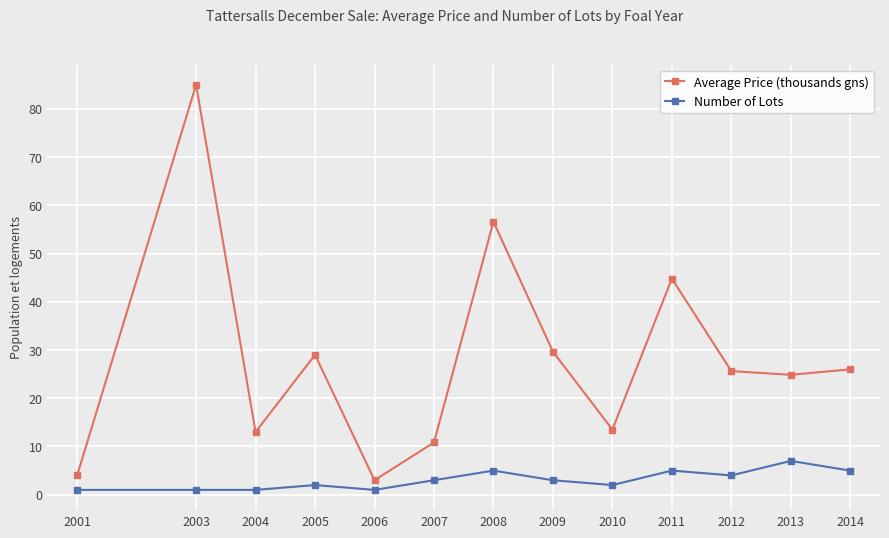

What are all the series names shown in the legend?

Average Price (thousands gns), Number of Lots